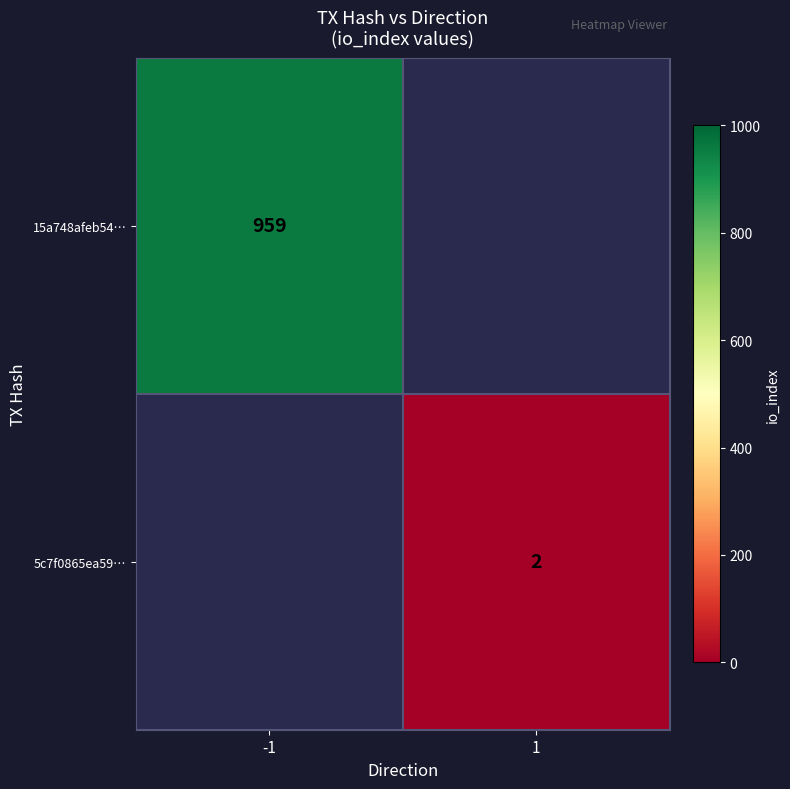

Is it true that 5c7f0865ea59… equals 2 at 1?

True